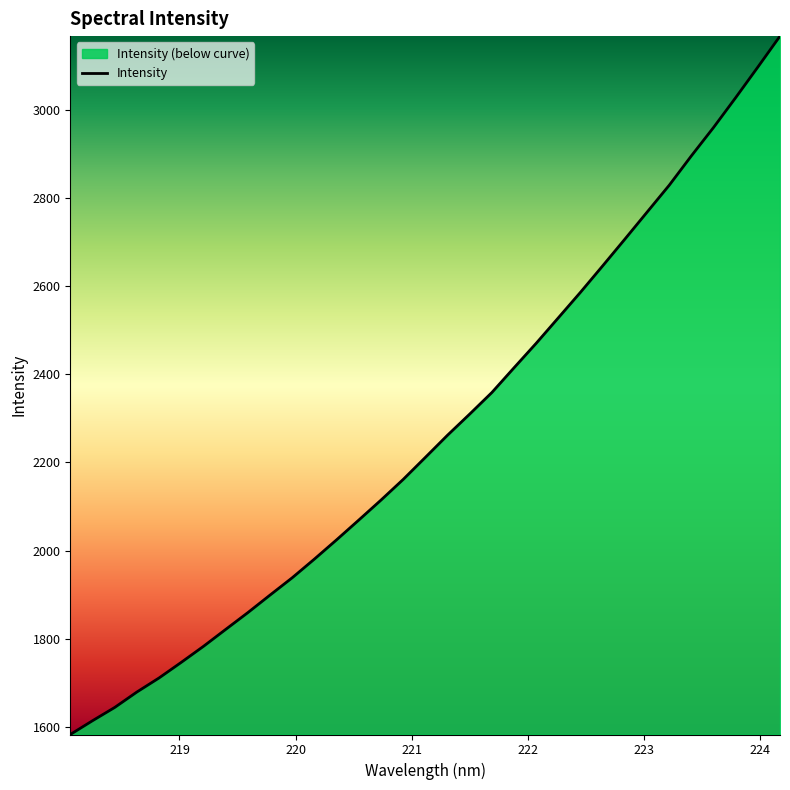

What is the difference between the maximum and minimum values?

1583.5